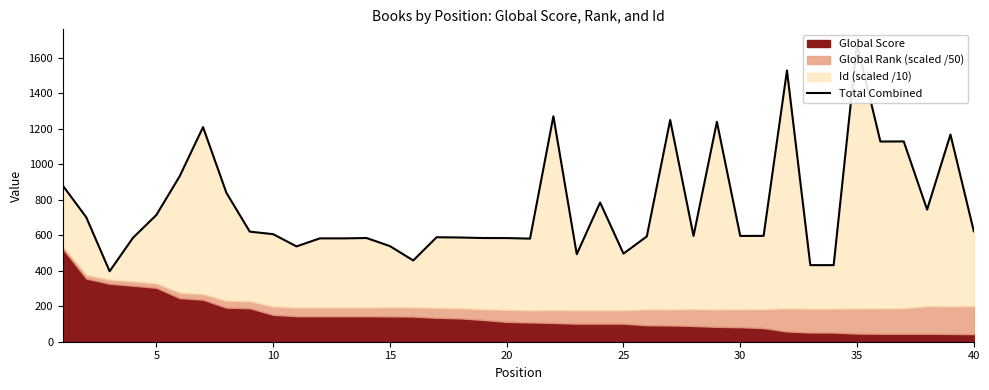

Reading right to left, transcribe all the data shown in this chart.

622.4	1167.1	744.2	1128.4	1127.7	1676.1	431.5	431.4	1527.9	596.5	595.9	1238.9	595.7	1248.9	593.2	496.3	784.3	493.1	1270.2	580.8	583.9	584.2	587.1	588.6	457.8	538.7	584.2	582.1	582.2	537.1	606.0	620.2	838.9	1208.9	932.4	713.8	585.4	396.9	701.0	878.8